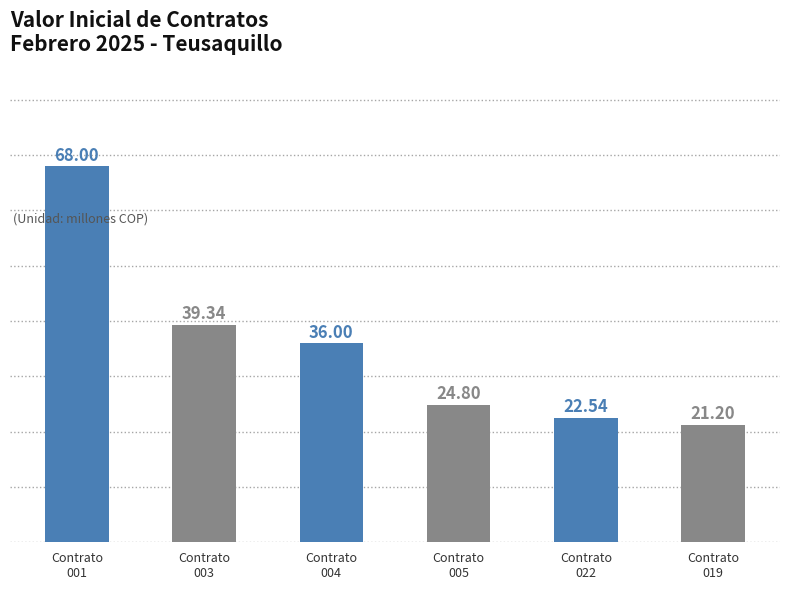

What is the average value?

35.3